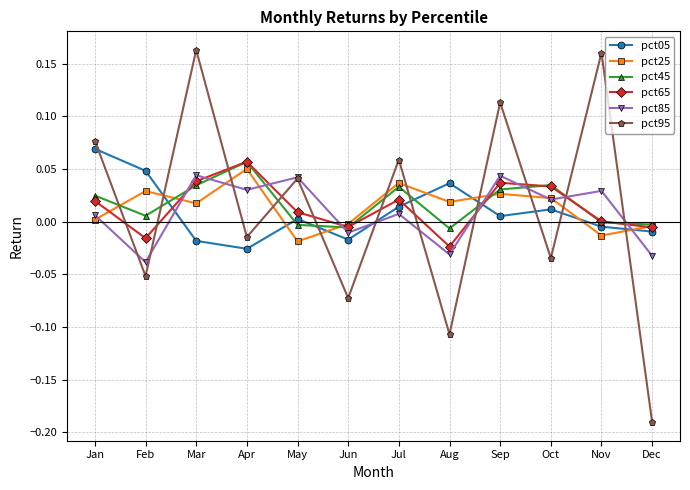

True or false: pct45 has a value of -0.0 at Jun.

True